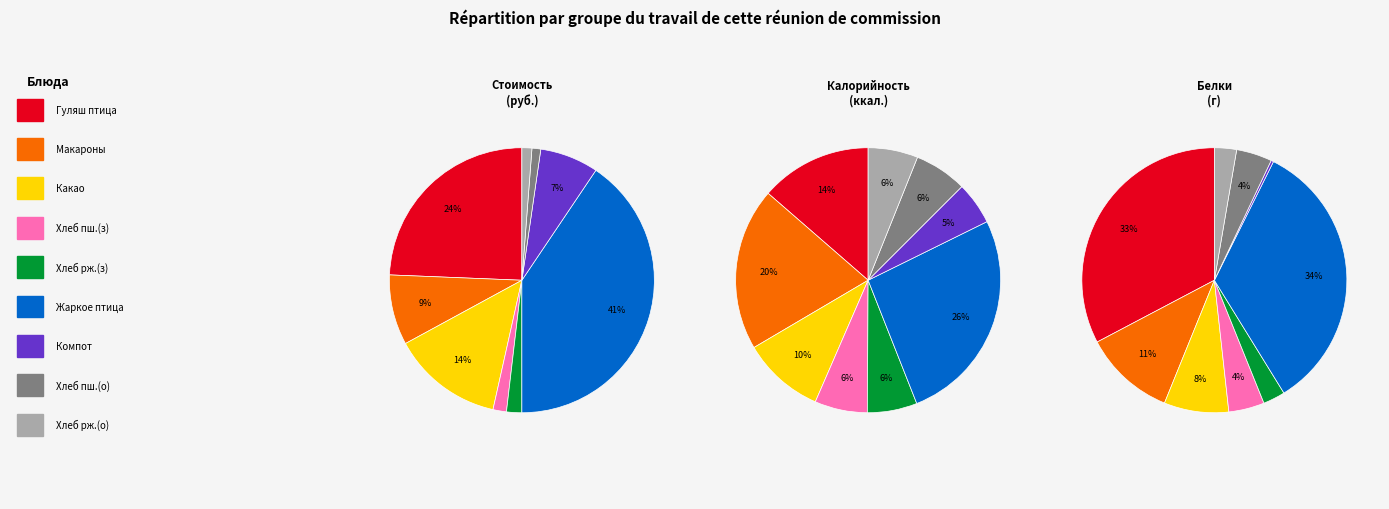

What is the change in value from Хлеб пшеничный (завтрак) to Хлеб ржано-пшеничный (завтрак)?

+0.3